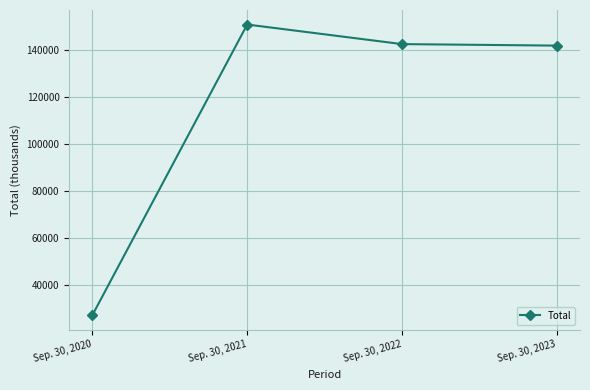

The chart shows a value of 150817 at Sep. 30, 2021. True or false?

True